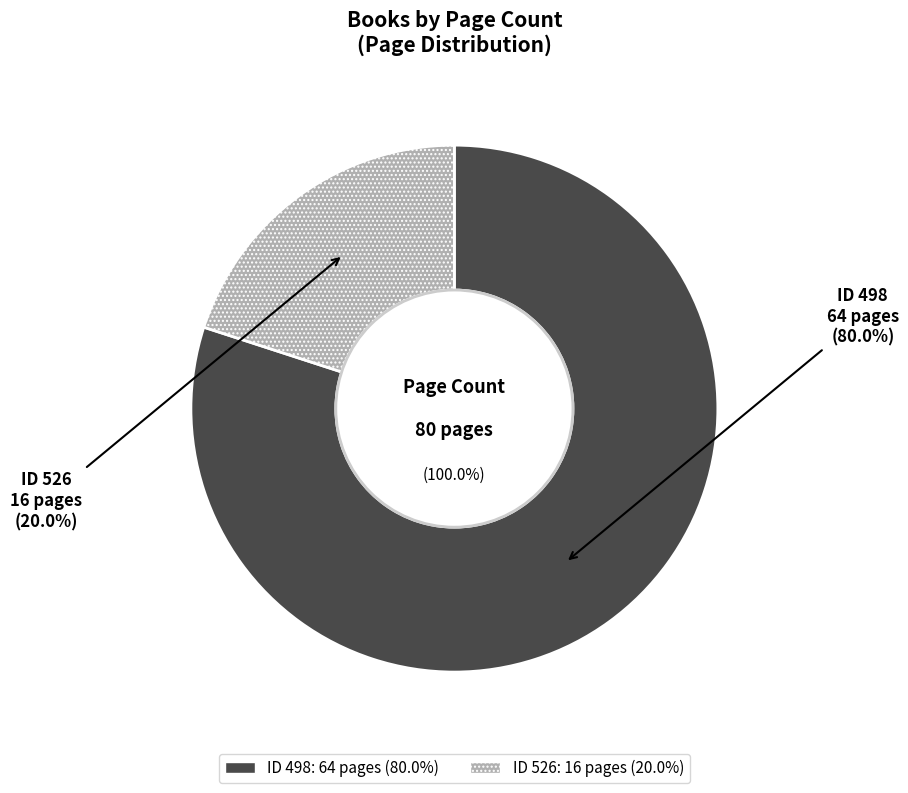

Which slice is the smallest?

526